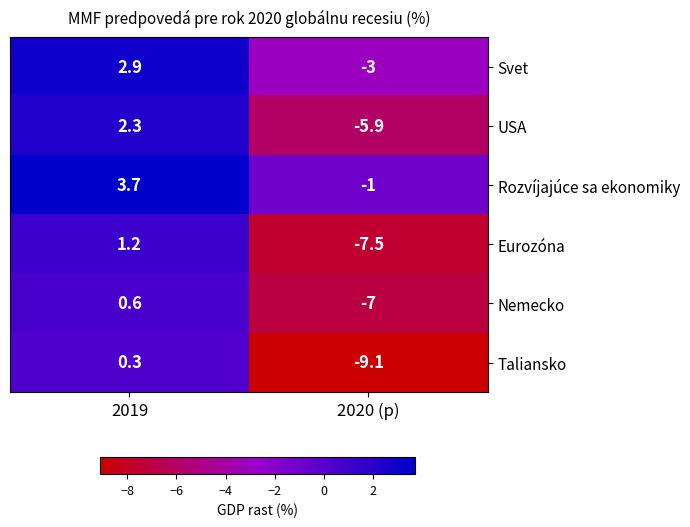

What is the maximum value shown in the chart?

3.7